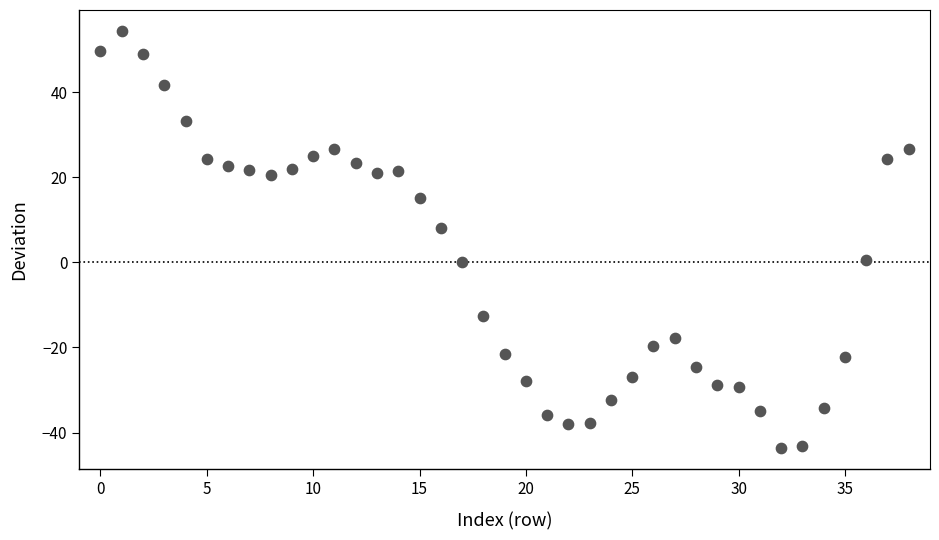

What Y value in the scatter plot is closest to 5?

8.0